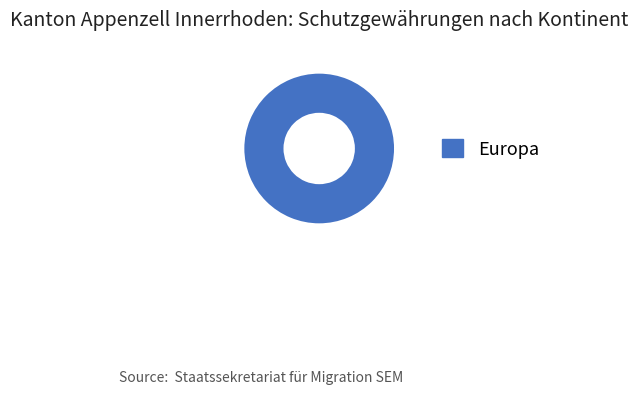

True or false: Europa accounts for 86% of the total.

False